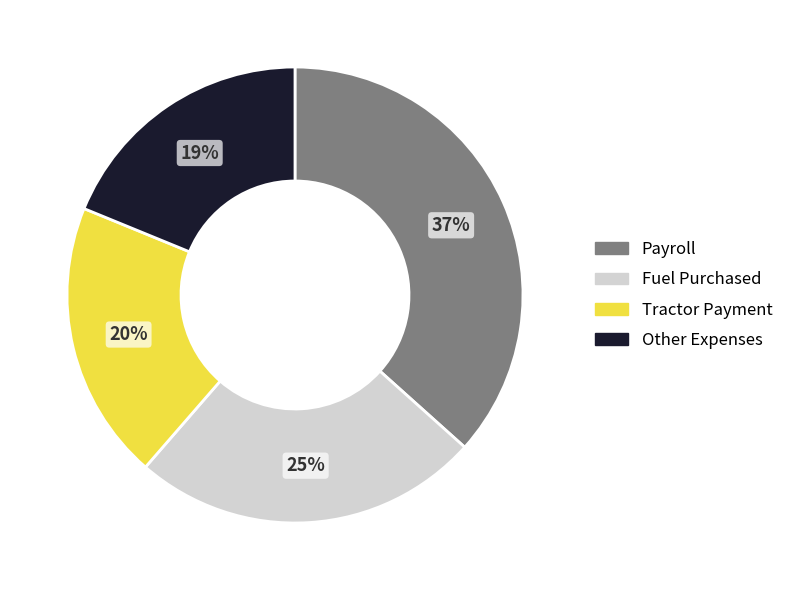

To the nearest percent, what is the average slice percentage?

25%